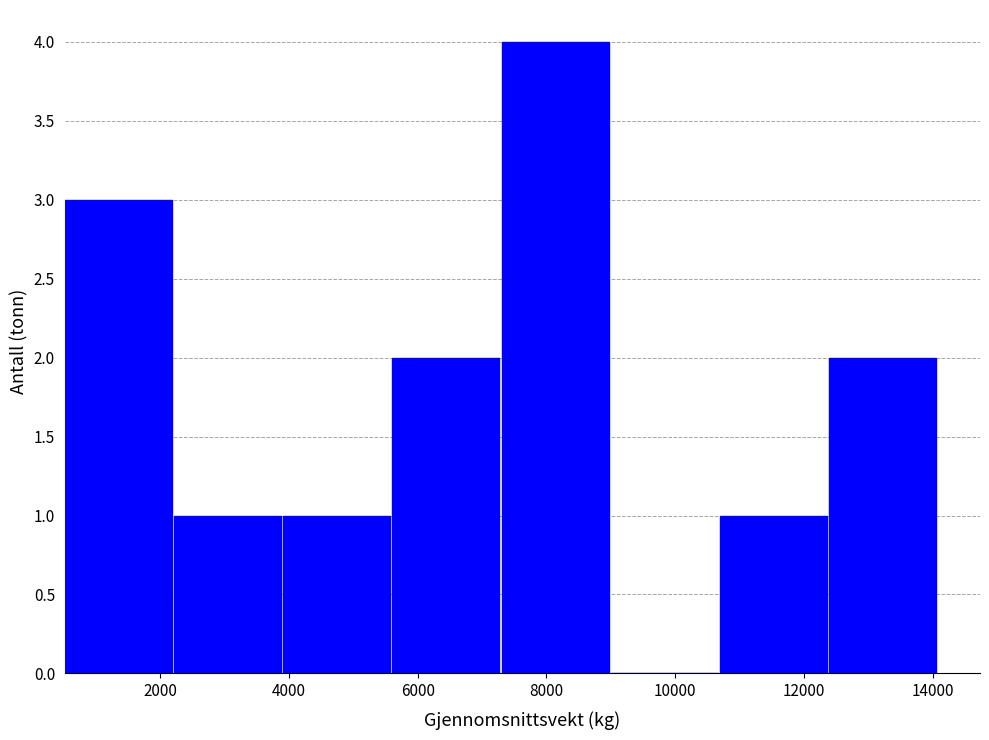

How tall is the bar that spans 10600 to 12400 on the x-axis? Neither the bar edges nor the heights are printed on the chart, so give them approximately, as read against the axes.

1